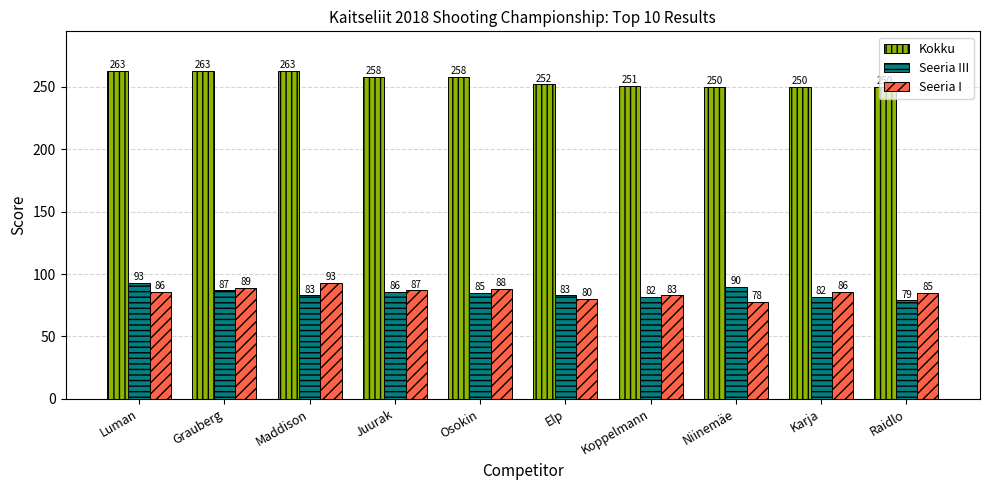

Reading right to left, extract all data points from this chart.

Kokku: Raidlo=250	Karja=250	Niinemäe=250	Koppelmann=251	Elp=252	Osokin=258	Juurak=258	Maddison=263	Grauberg=263	Luman=263
Seeria III: Raidlo=79	Karja=82	Niinemäe=90	Koppelmann=82	Elp=83	Osokin=85	Juurak=86	Maddison=83	Grauberg=87	Luman=93
Seeria I: Raidlo=85	Karja=86	Niinemäe=78	Koppelmann=83	Elp=80	Osokin=88	Juurak=87	Maddison=93	Grauberg=89	Luman=86